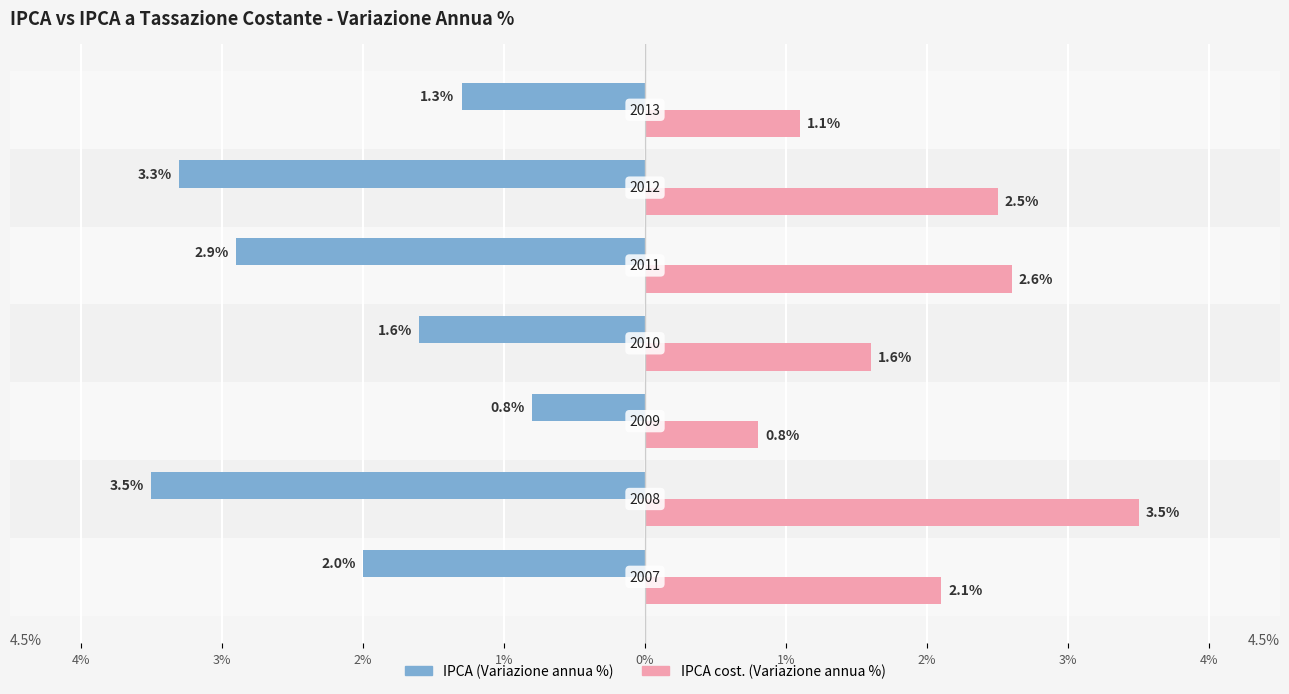

Which series has the widest spread of values?

IPCA (Variazione annua %)